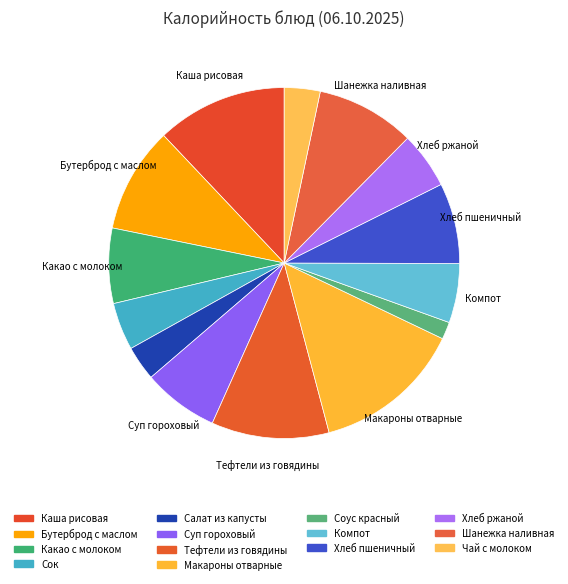

What percentage is NOT represented by Салат из капусты?

96.8%